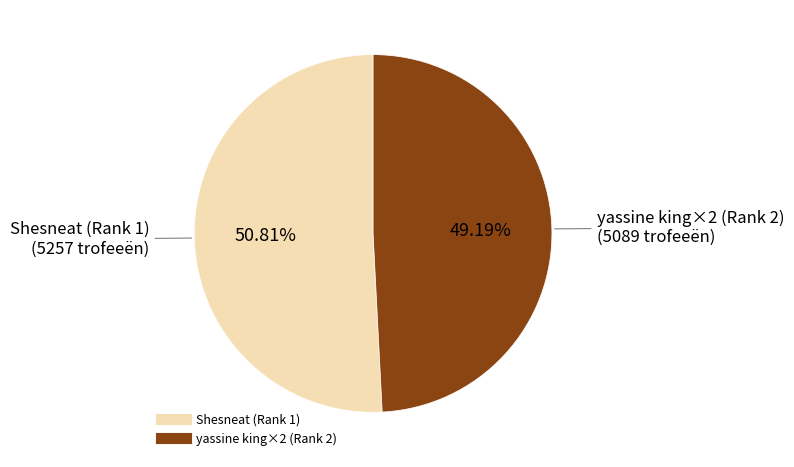

To the nearest percent, what is the average slice percentage?

50%